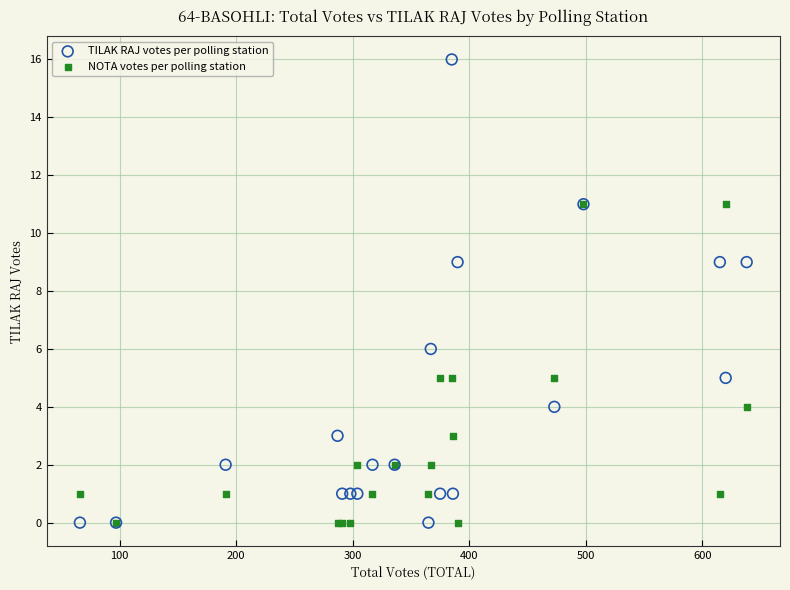

What are all the series names shown in the legend?

TILAK RAJ votes per polling station, NOTA votes per polling station